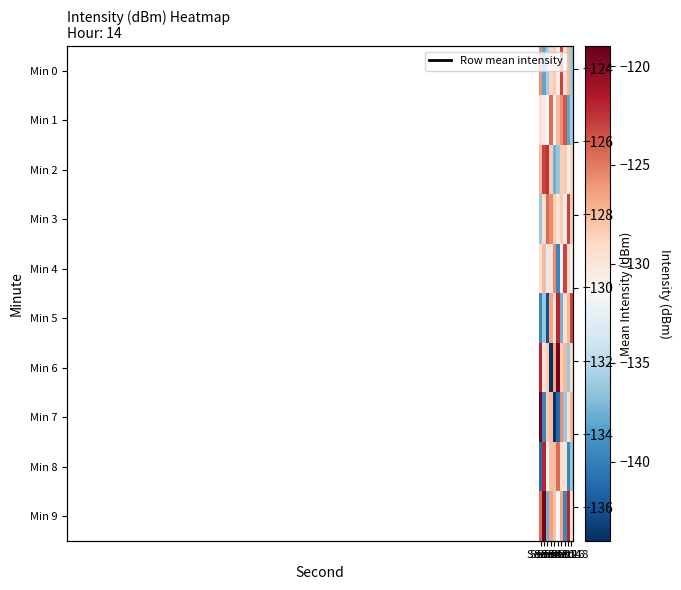

What is the sum of the Min 1 values at Sec 0 and Sec 2?

-260.0